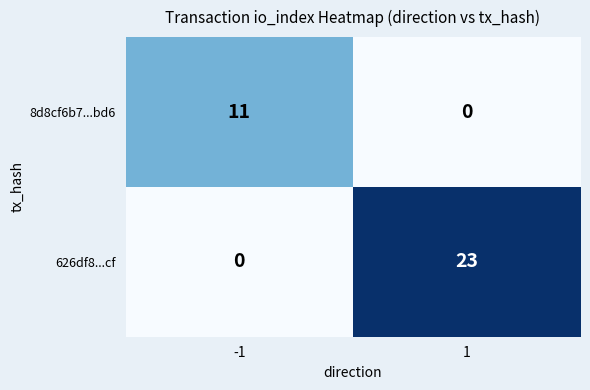

What is the sum of all 626df8...cf values?

23